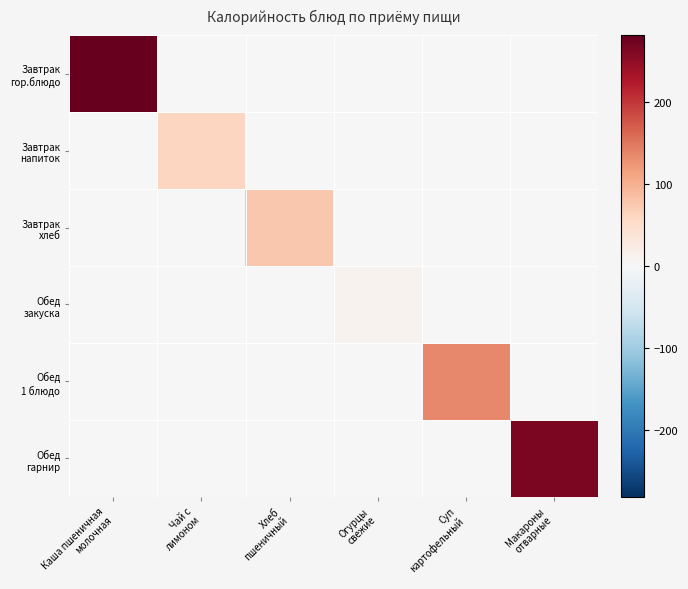

Between Чай с
лимоном and Огурцы
свежие, which is larger?

Чай с
лимоном